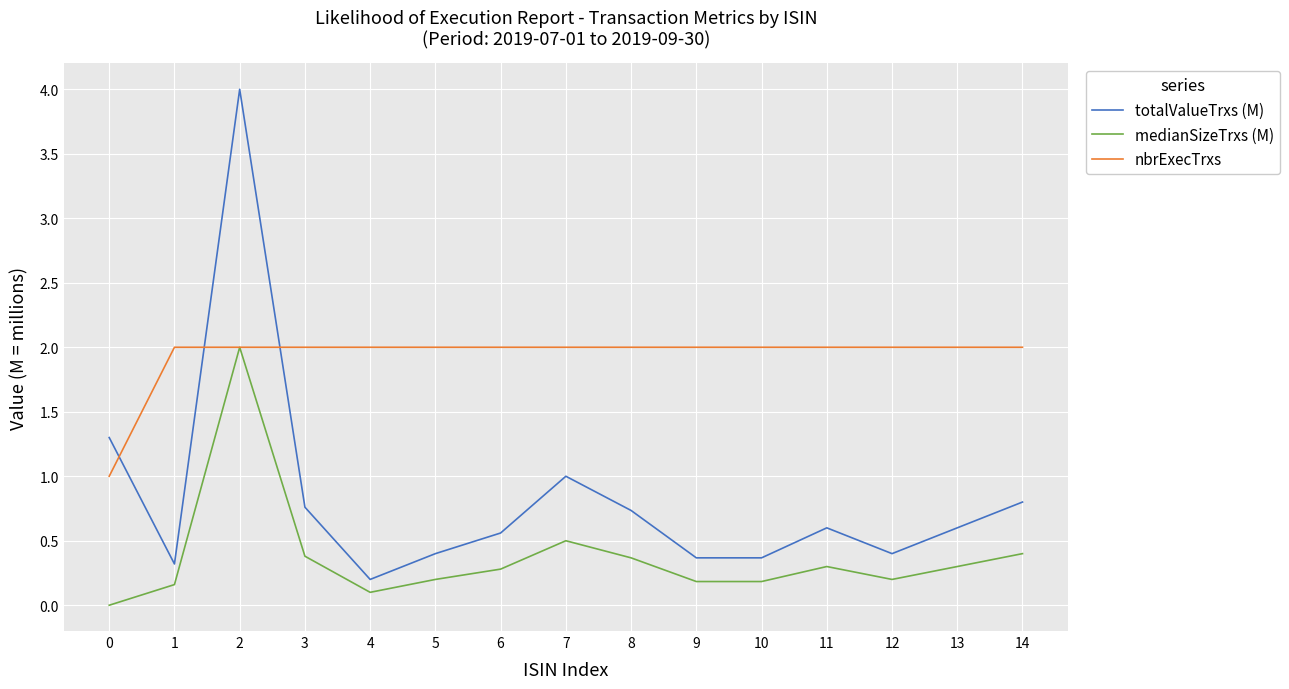

True or false: medianSizeTrxs (M) and totalValueTrxs (M) intersect in this chart.

False